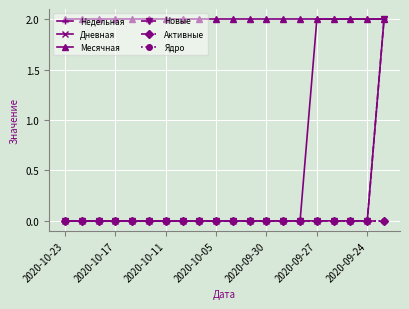

Count the Дневная values in the range 0 to 1.

19